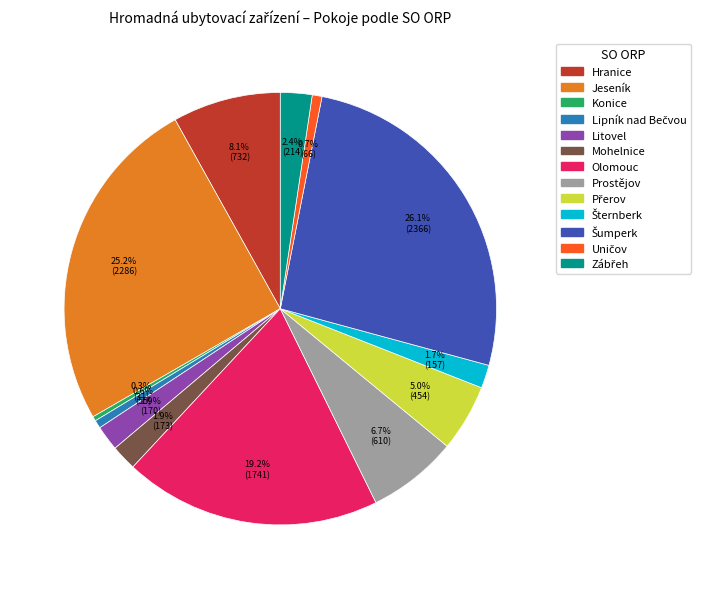

Which has a higher value, Mohelnice or Prostějov?

Prostějov